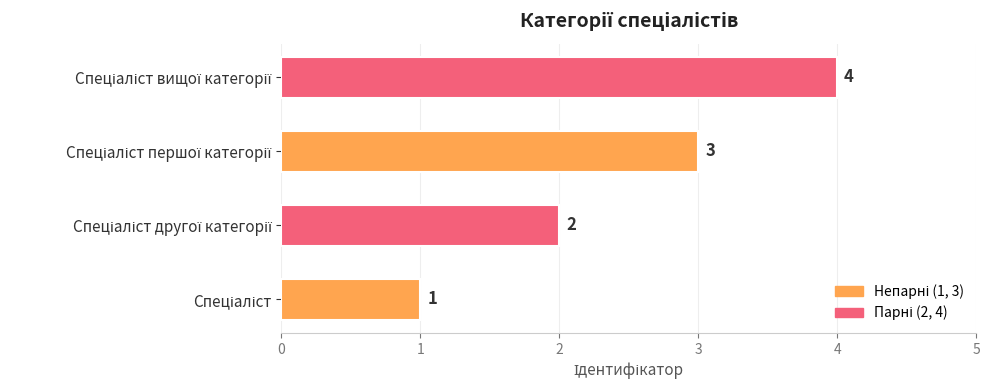

What is the difference between the maximum and second lowest values?

2